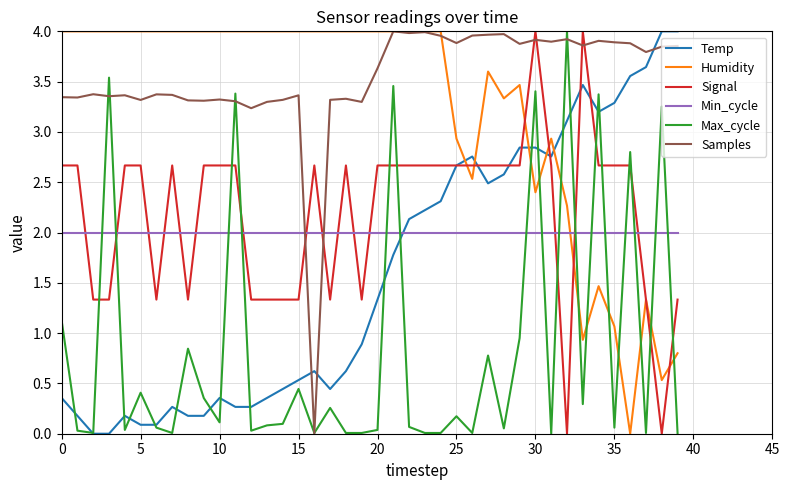

How many times do Signal and Samples cross each other?

6